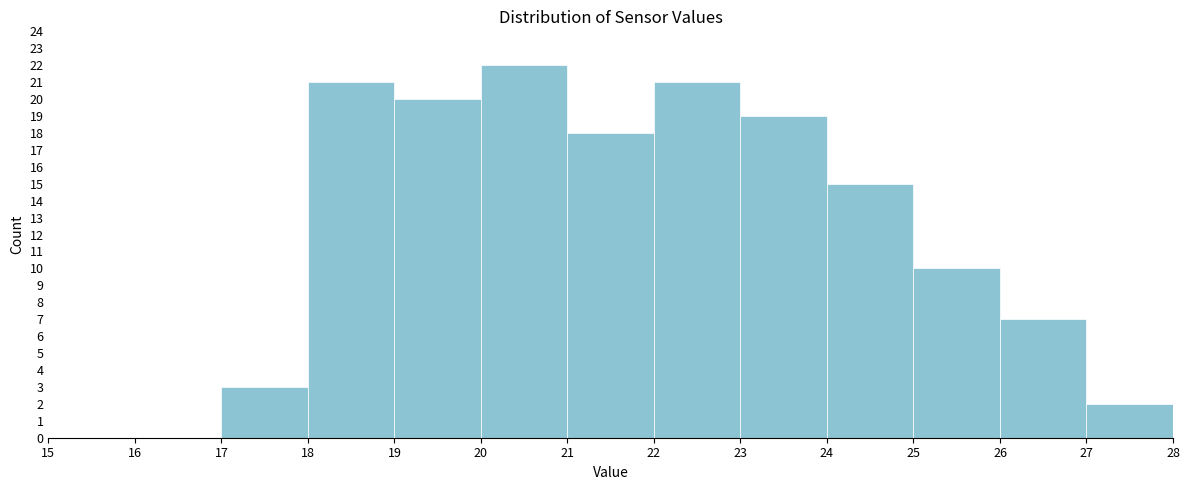

Reading left to right, list every bar in this chart as the range it spans on the x-axis followed by its height. The values are not printed on the chart, so give them approximately, as read against the axis.

15 to 16: 0
16 to 17: 0
17 to 18: 3
18 to 19: 21
19 to 20: 20
20 to 21: 22
21 to 22: 18
22 to 23: 21
23 to 24: 19
24 to 25: 15
25 to 26: 10
26 to 27: 7
27 to 28: 2